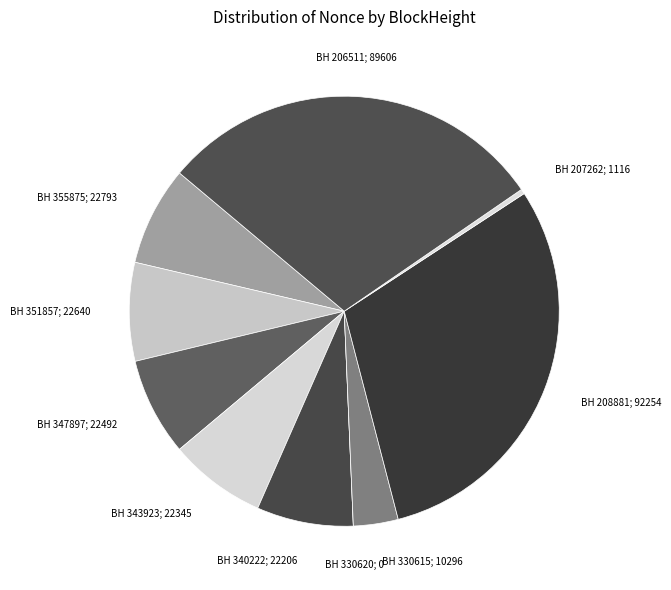

How many slices are in this pie chart?

10